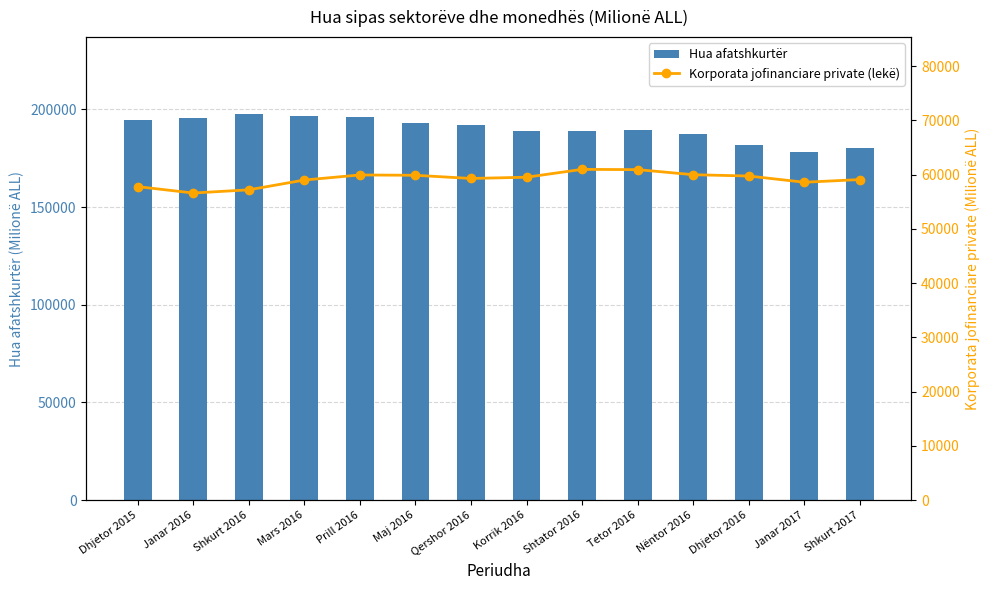

At which label does Hua afatshkurtër first exceed 191767?

Dhjetor 2015